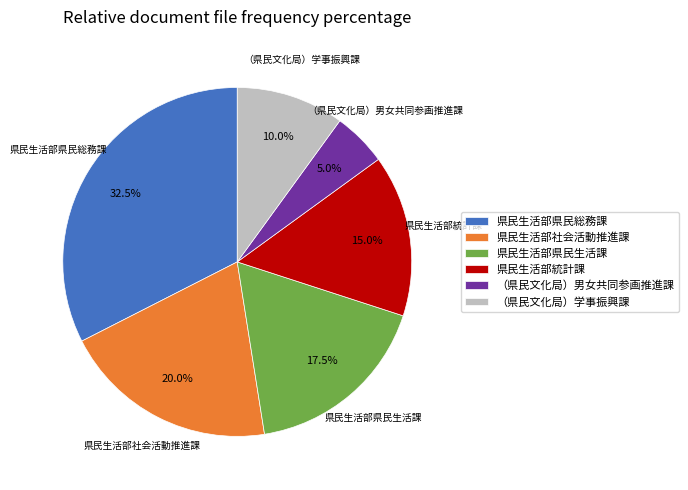

Approximately how many times larger is the value at 県民生活部県民総務課 compared to （県民文化局）男女共同参画推進課?

6.5